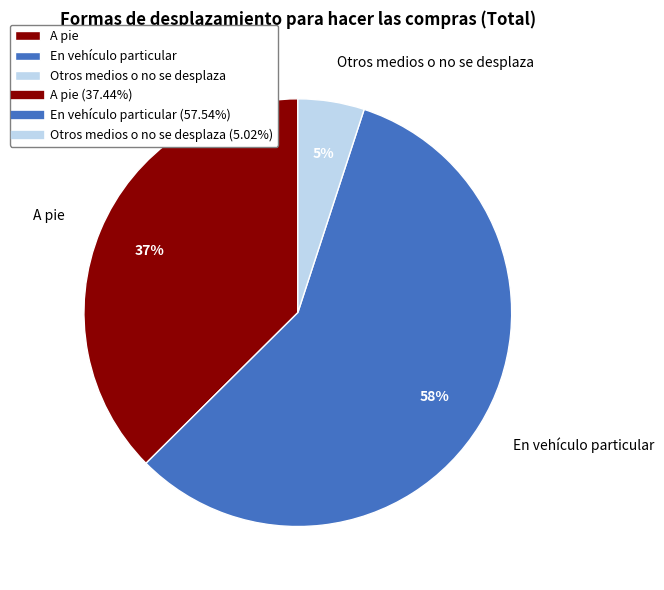

To the nearest percent, what percentage of the pie is Otros medios o no se desplaza?

5%